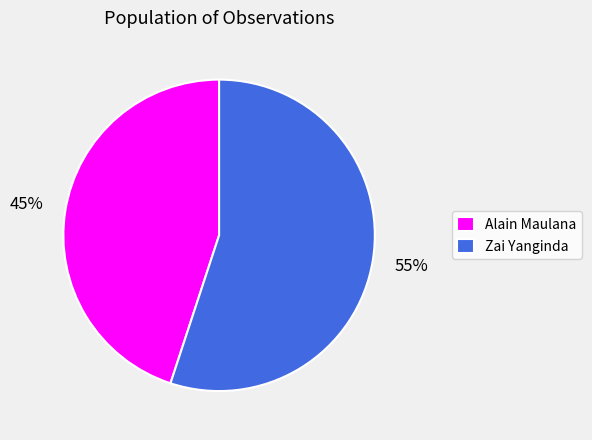

What is the smallest slice in the pie chart?

Alain Maulana